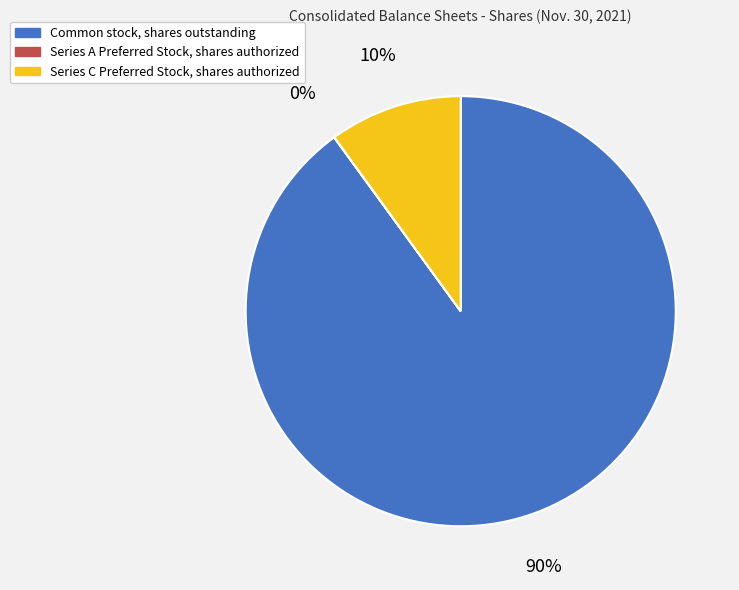

True or false: Series C Preferred Stock, shares authorized accounts for 20% of the total.

False